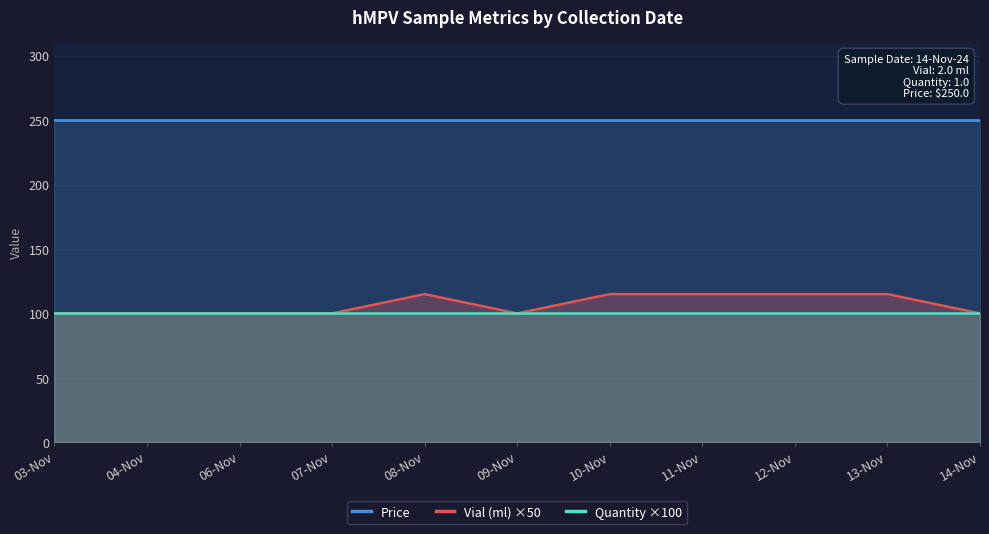

Which category has the highest value across all series?

03-Nov